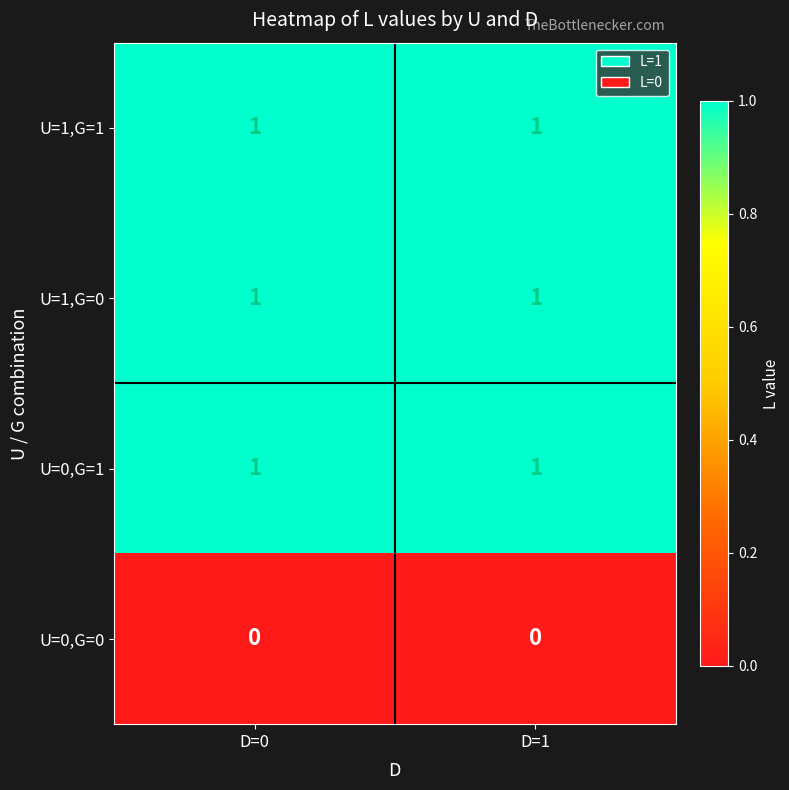

What is the total value across all series at D=1?

3